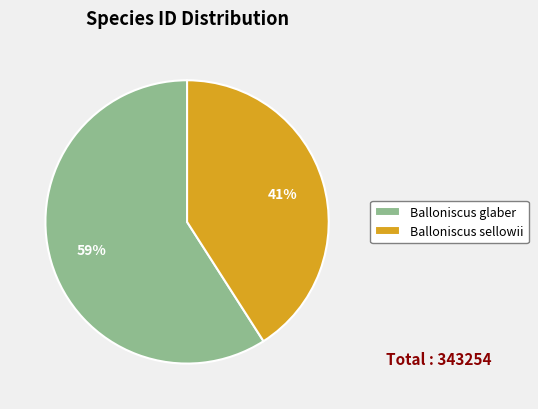

What is the largest slice in the pie chart?

Balloniscus glaber